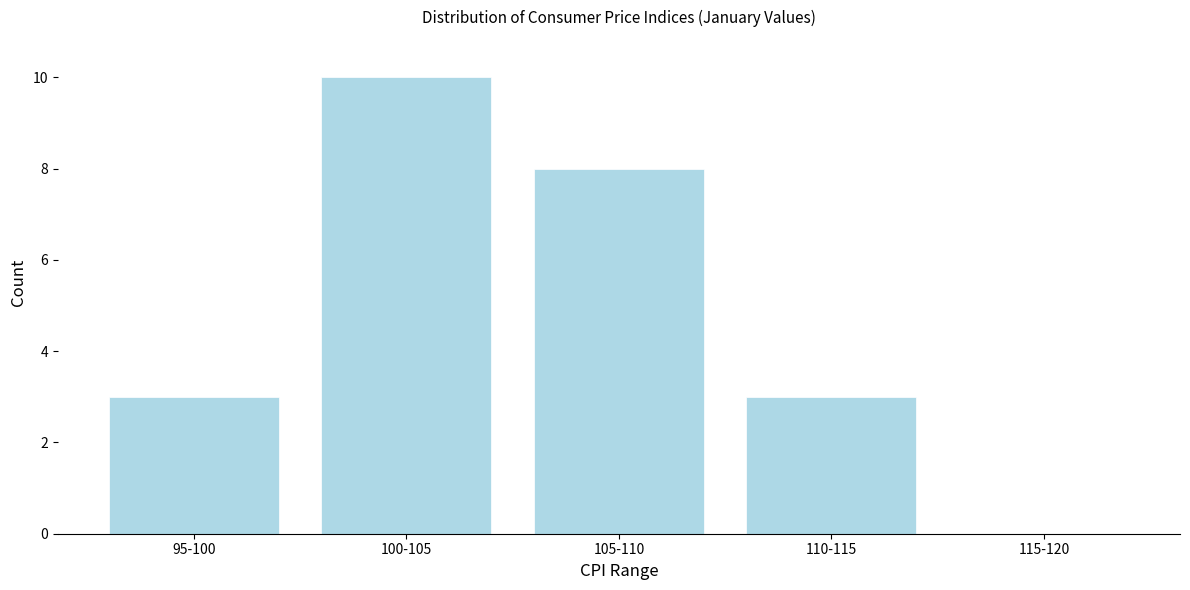

Reading right to left, what are all the values shown in this chart?

115-120=0	110-115=3	105-110=8	100-105=10	95-100=3